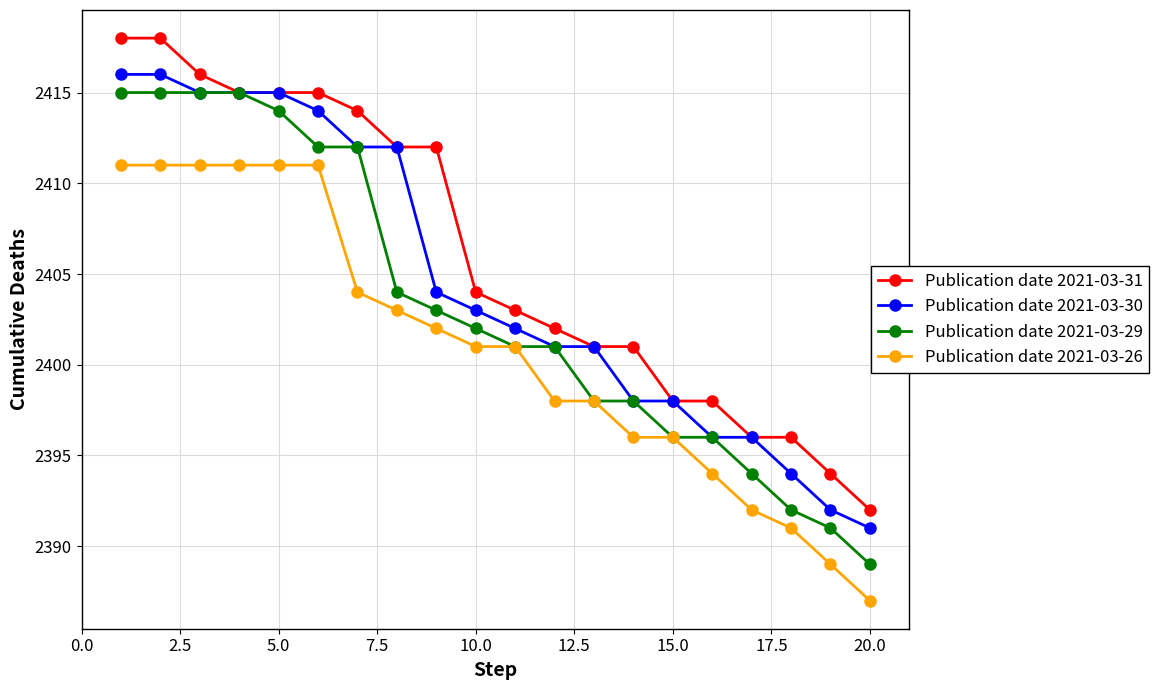

List the series in order of their overall mean, lowest first.

Publication date 2021-03-26, Publication date 2021-03-29, Publication date 2021-03-30, Publication date 2021-03-31